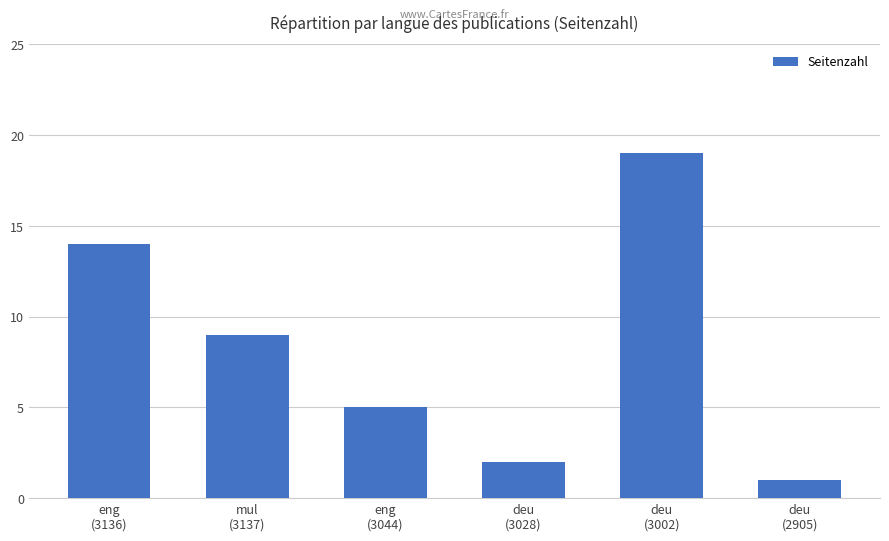

Reading left to right, extract all data points from this chart.

eng
(3136)=14	mul
(3137)=9	eng
(3044)=5	deu
(3028)=2	deu
(3002)=19	deu
(2905)=1